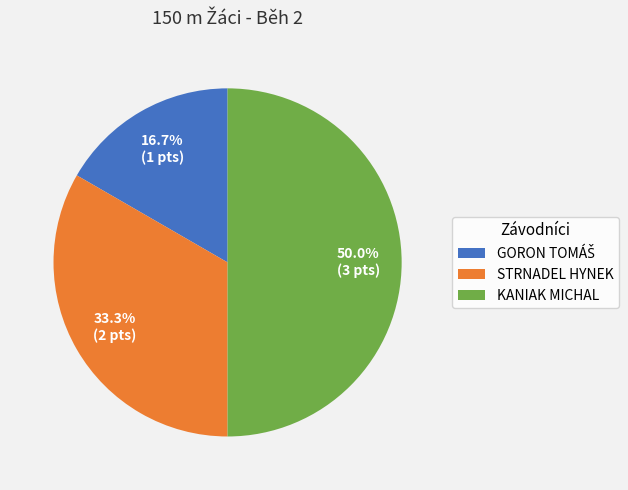

Which category has the biggest portion of the pie?

KANIAK MICHAL